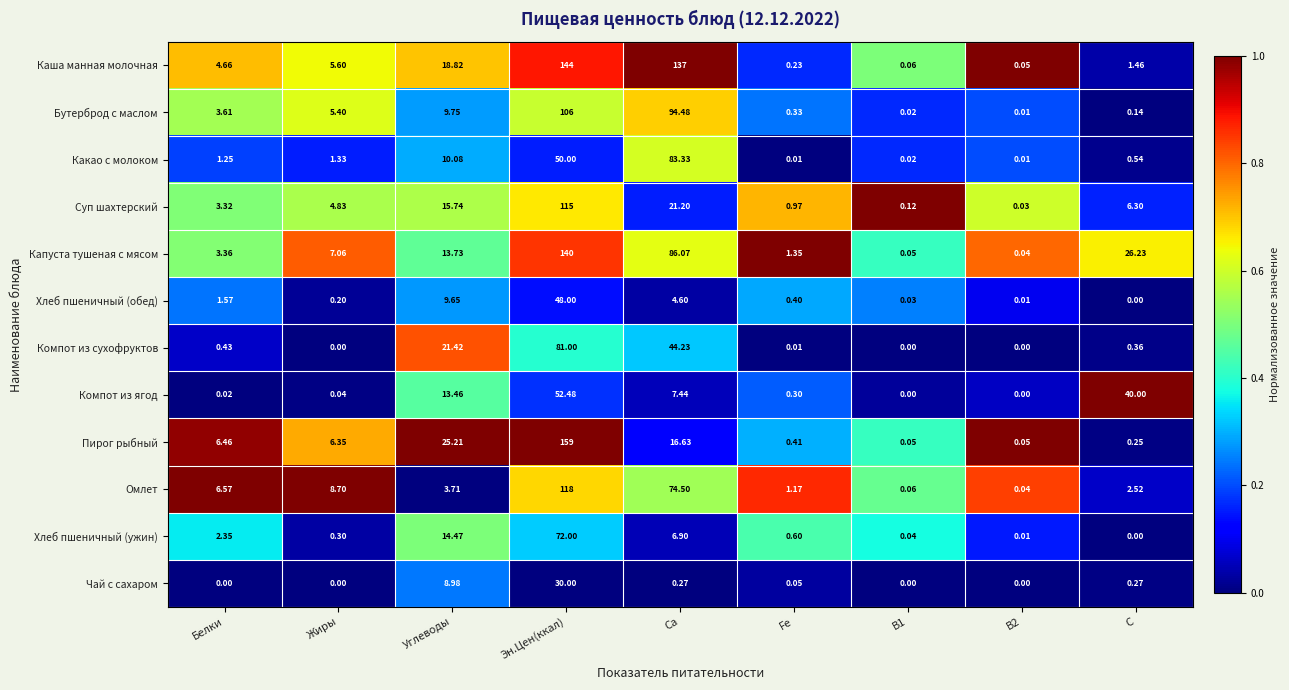

At which label is Хлеб пшеничный (обед) closest to 24?

Углеводы